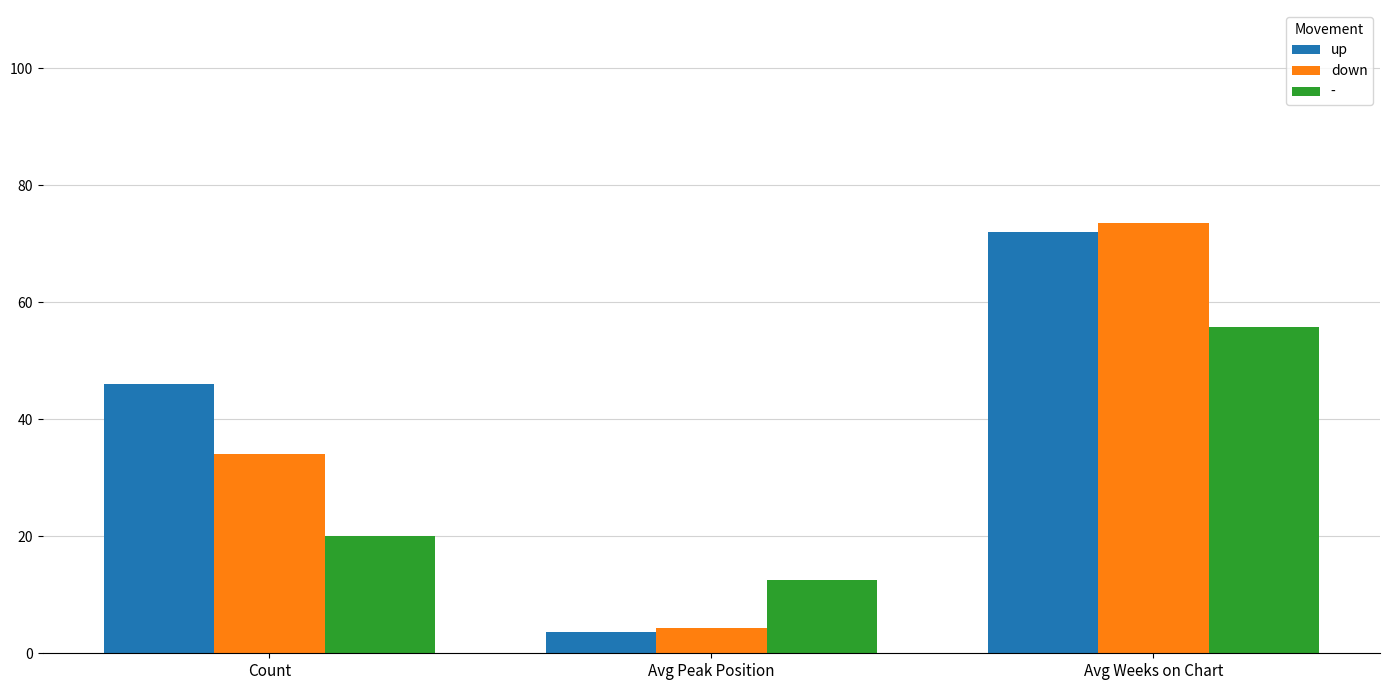

Is the value of down at Avg Weeks on Chart greater than the value of up at Count?

Yes